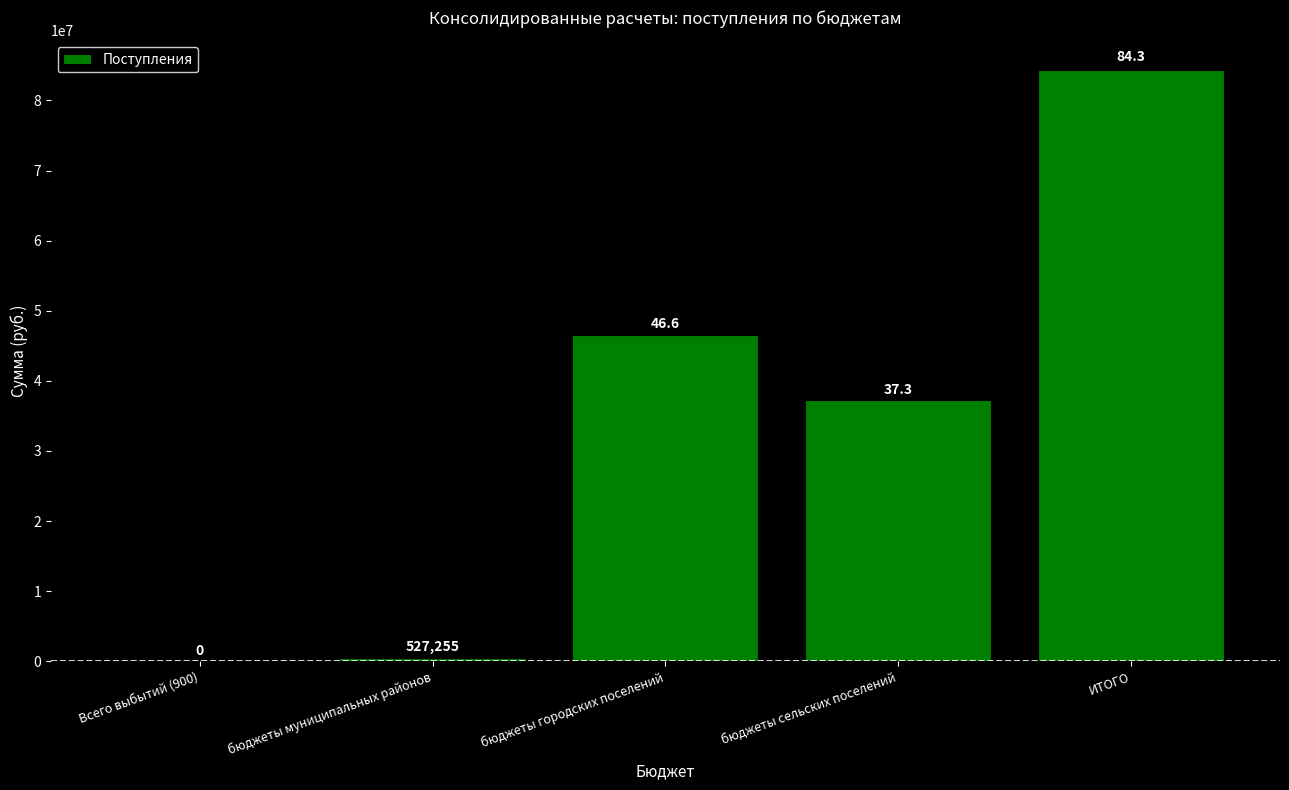

What is the change in value from бюджеты муниципальных районов to бюджеты городских поселений?

+46026497.9